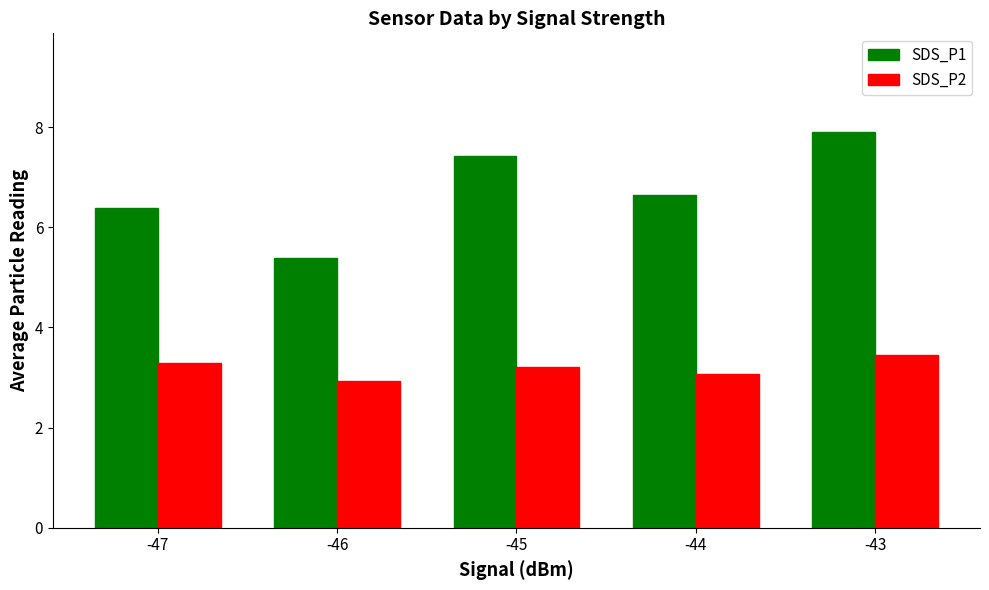

Rank the series at -46 from lowest to highest value.

SDS_P2, SDS_P1